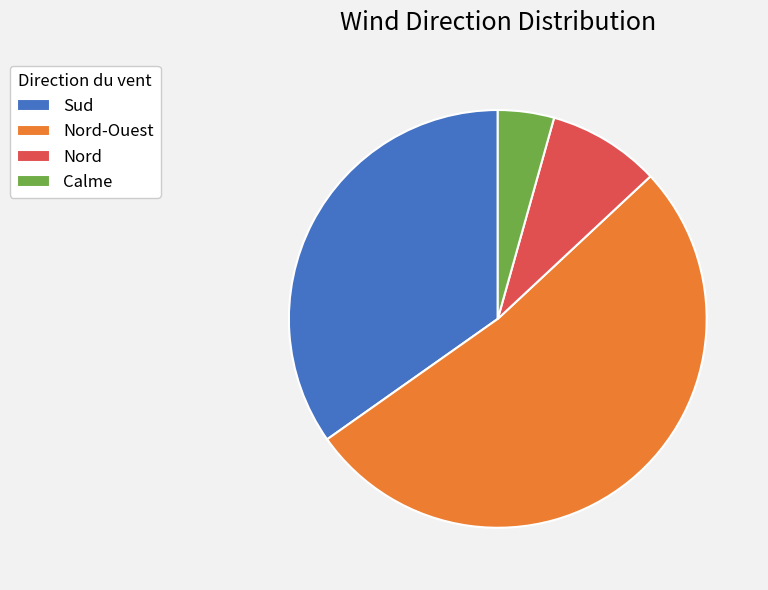

True or false: Nord accounts for 9% of the total.

True